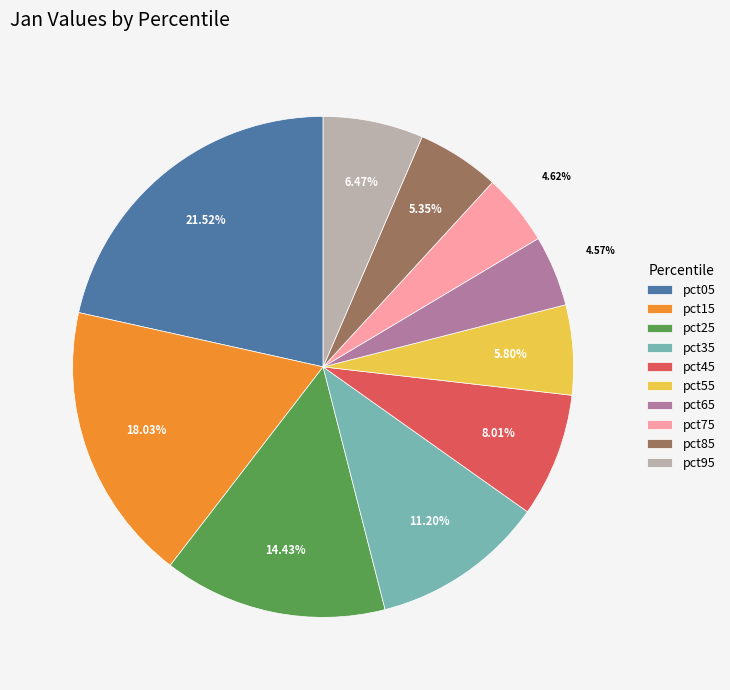

What is the largest slice in the pie chart?

pct05